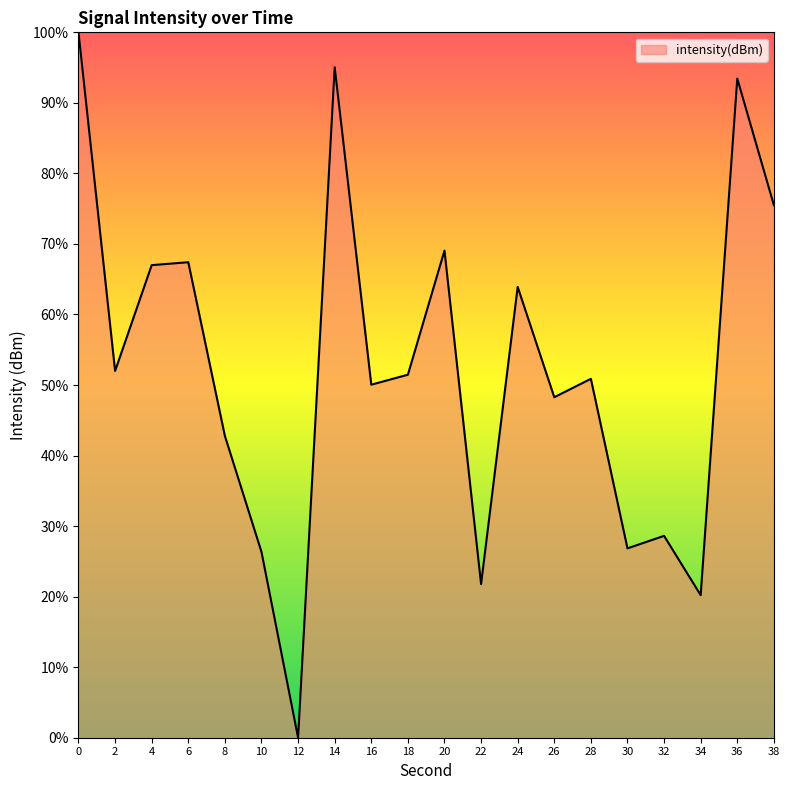

The value at 24 is 63.9. True or false?

True